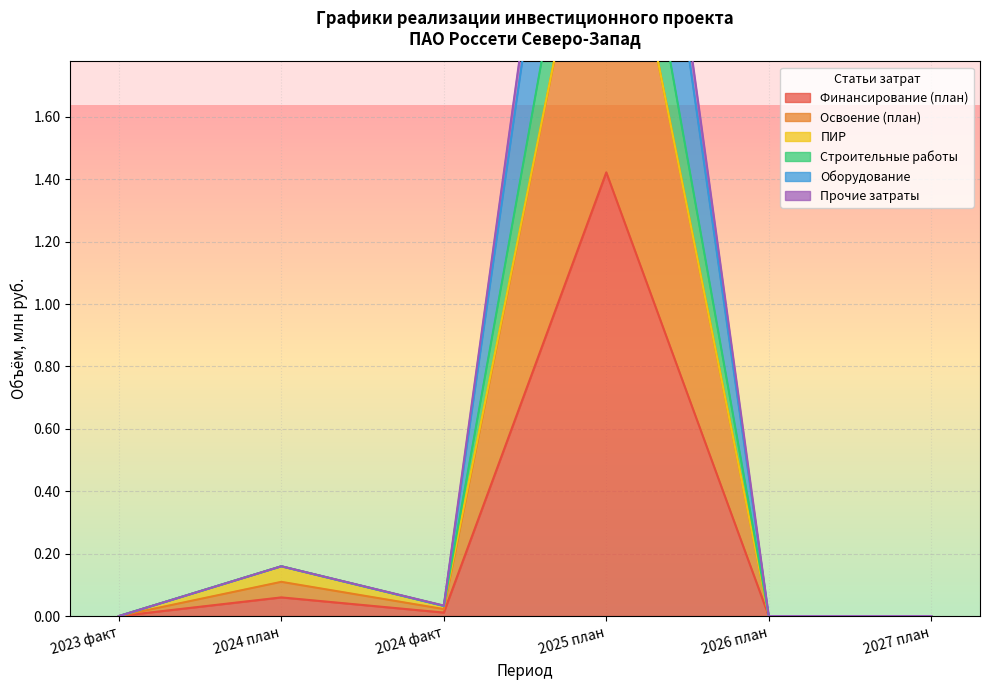

The value of Финансирование (план) at 2025 план is 0.5. True or false?

False